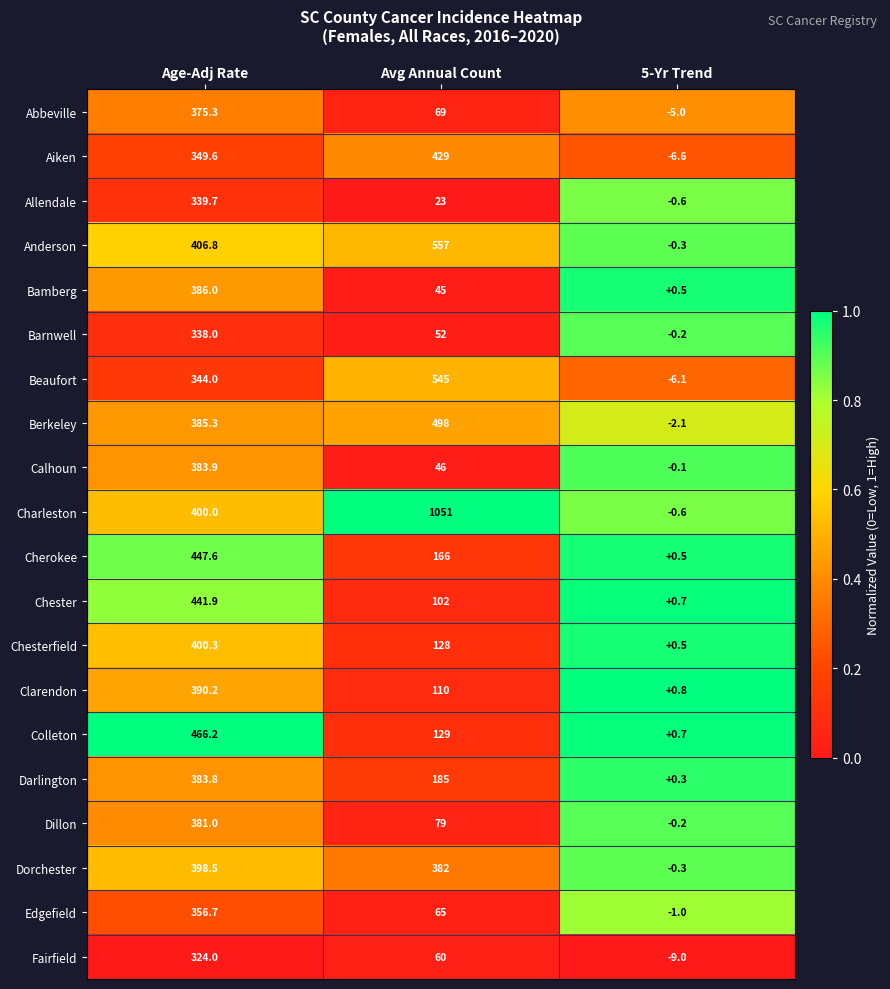

The value of Clarendon at Avg Annual Count is 110.0. True or false?

True